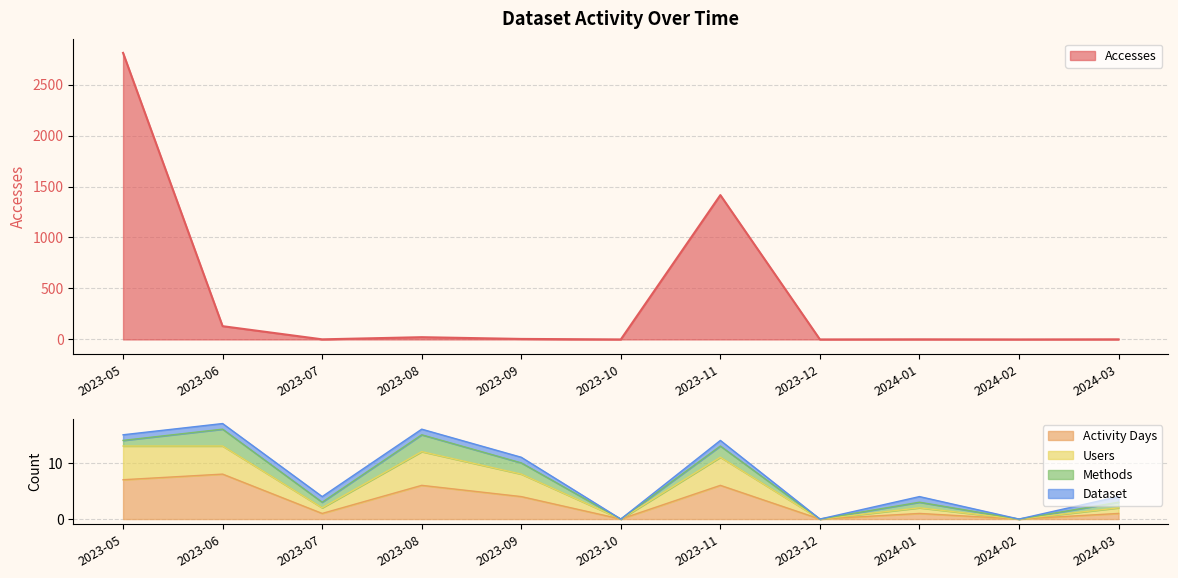

What is the greatest value displayed?

2811